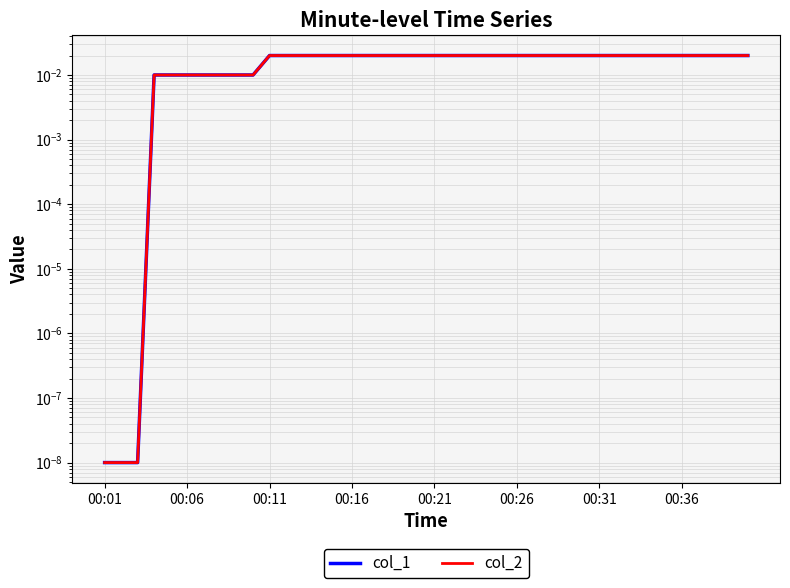

Which series changed the most between 00:01 and 14?

col_1